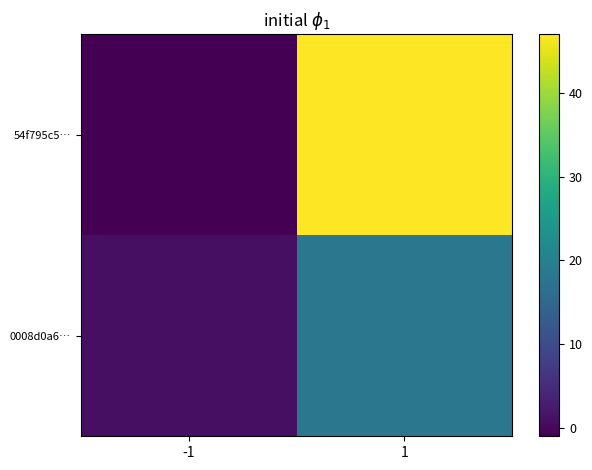

What is the total value across all series at 1?

65